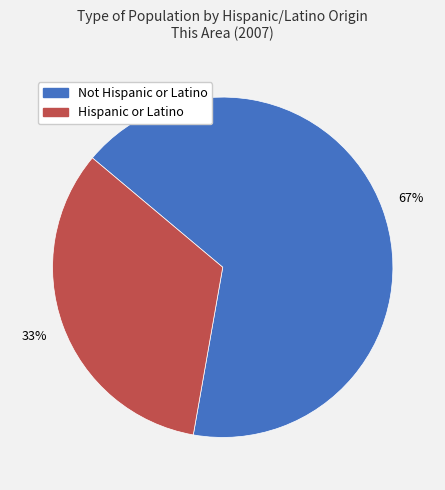

Combined, do Not Hispanic or Latino and Hispanic or Latino account for over 50%?

Yes